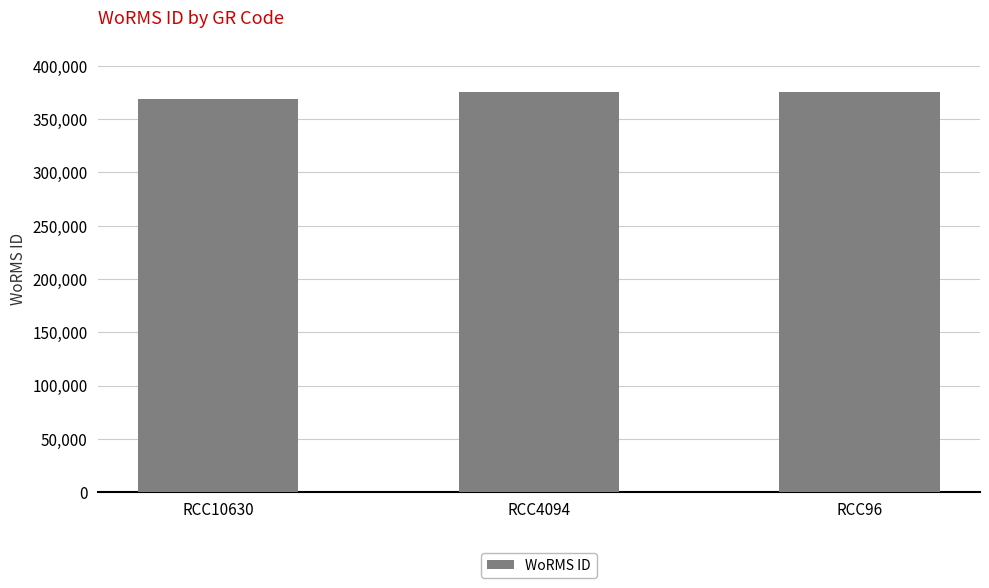

Does the chart contain stacked bars?

No